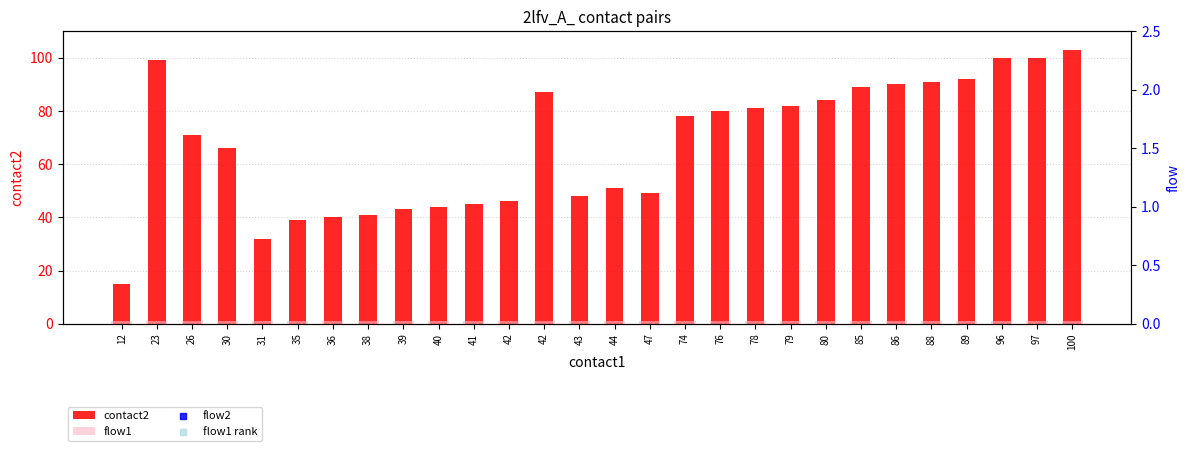

At which category is the sum across all series the highest?

100